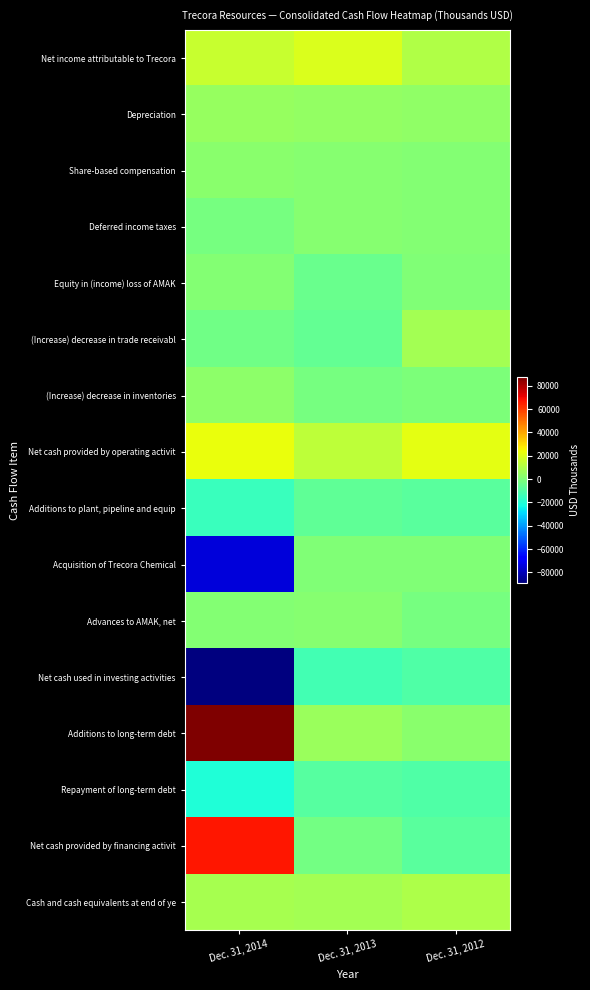

What is the total value across all series at Dec. 31, 2014?

8299